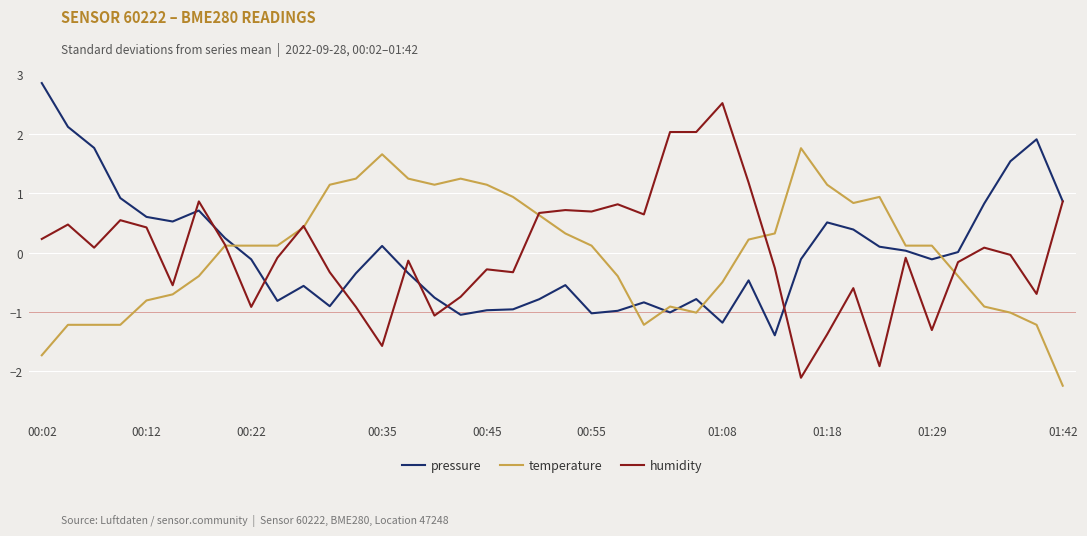

Which series has the widest spread of values?

humidity